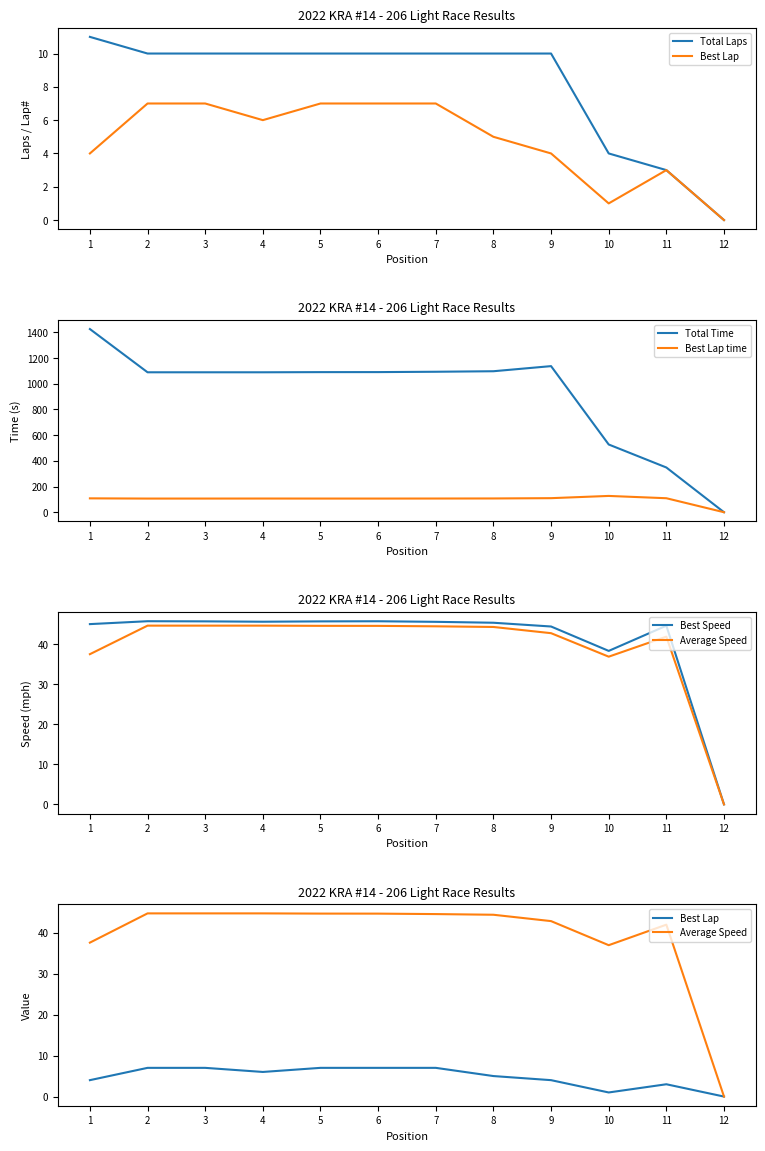

True or false: Best Speed has a value of 38.4 at 10.

True